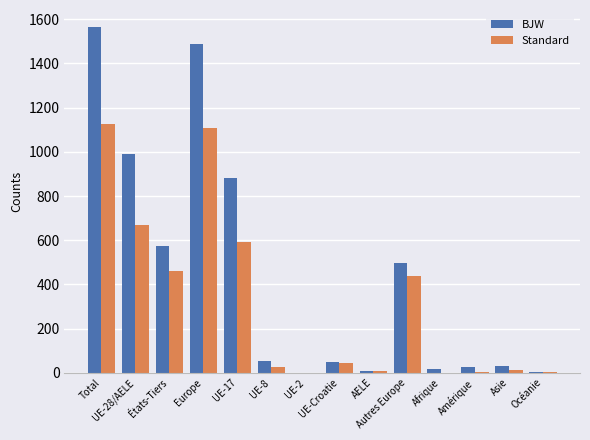

How many groups of bars are there?

14